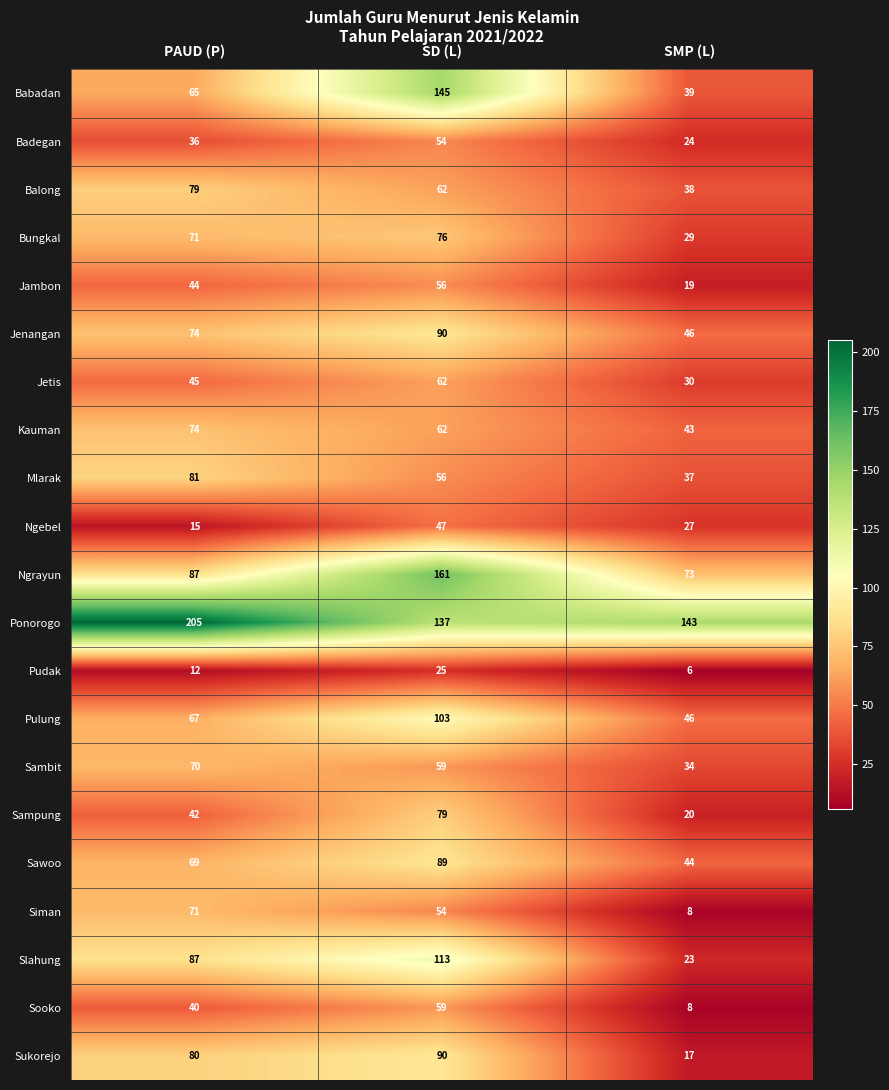

How many distinct data groups are displayed?

21